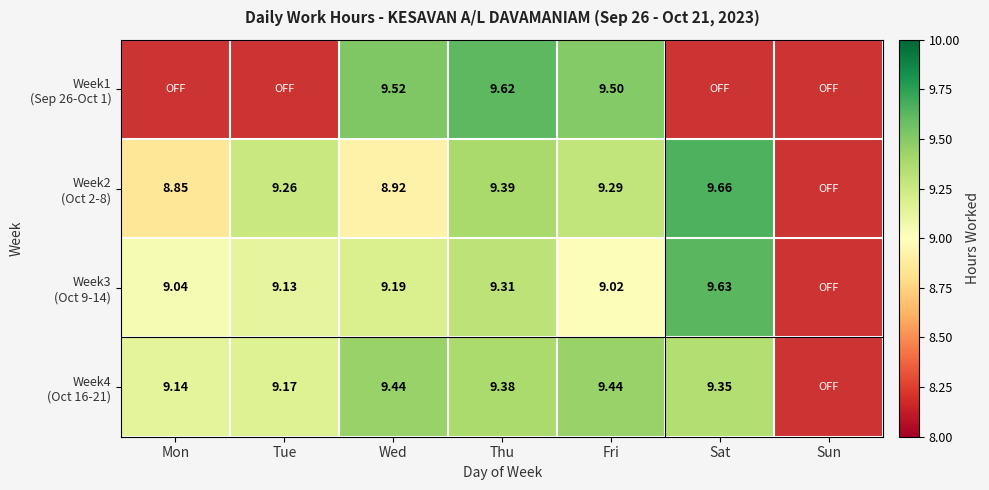

Which category has the highest value in the Week1 (Sep 26-Oct 1) series?

Thu